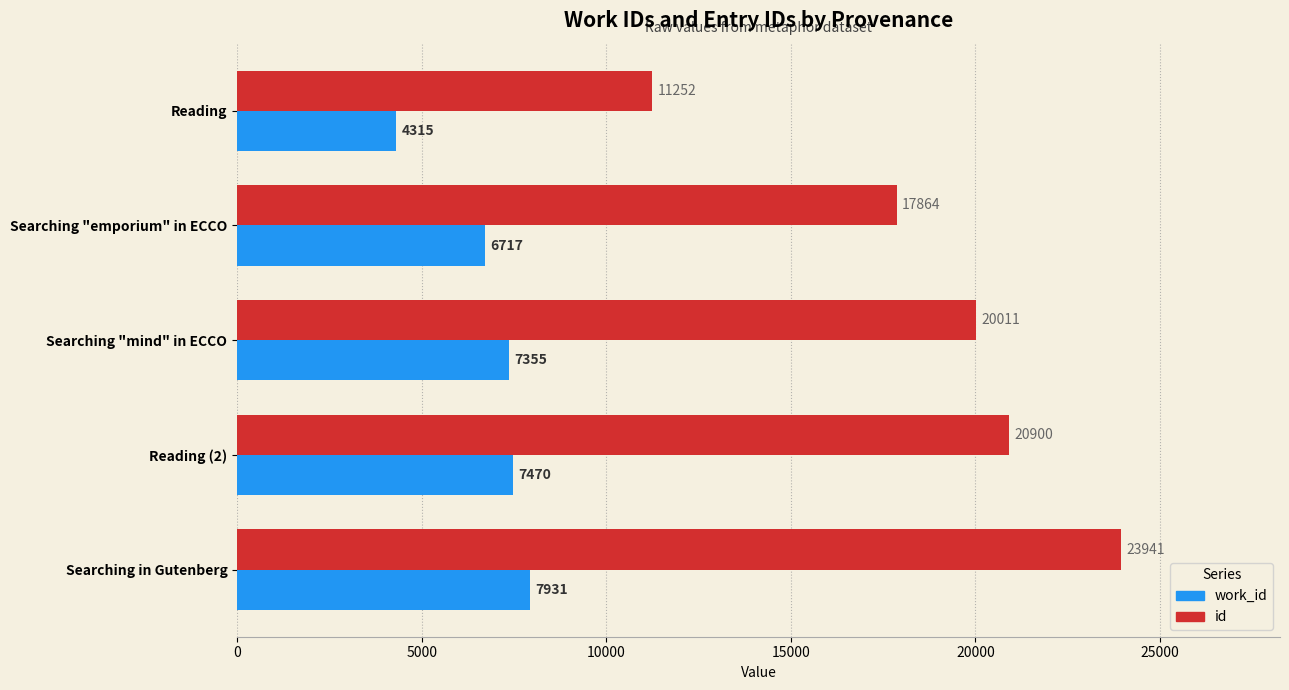

Between Searching "emporium" in ECCO and Searching "mind" in ECCO, which series saw the biggest shift?

id